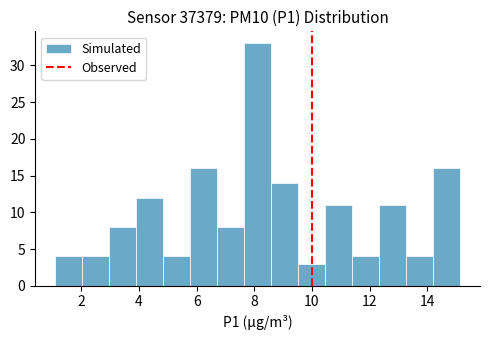

Reading left to right, list every bar in this chart as the range it spans on the x-axis followed by its height. Neither the bar edges nor the heights are printed on the chart, so give them approximately, as read against the axes.

1.2 to 2.0: 4
2.0 to 3.0: 4
3.0 to 4.0: 8
4.0 to 4.8: 12
4.8 to 5.8: 4
5.8 to 6.8: 16
6.8 to 7.6: 8
7.6 to 8.6: 33
8.6 to 9.6: 14
9.6 to 10.4: 3
10.4 to 11.4: 11
11.4 to 12.4: 4
12.4 to 13.2: 11
13.2 to 14.2: 4
14.2 to 15.2: 16